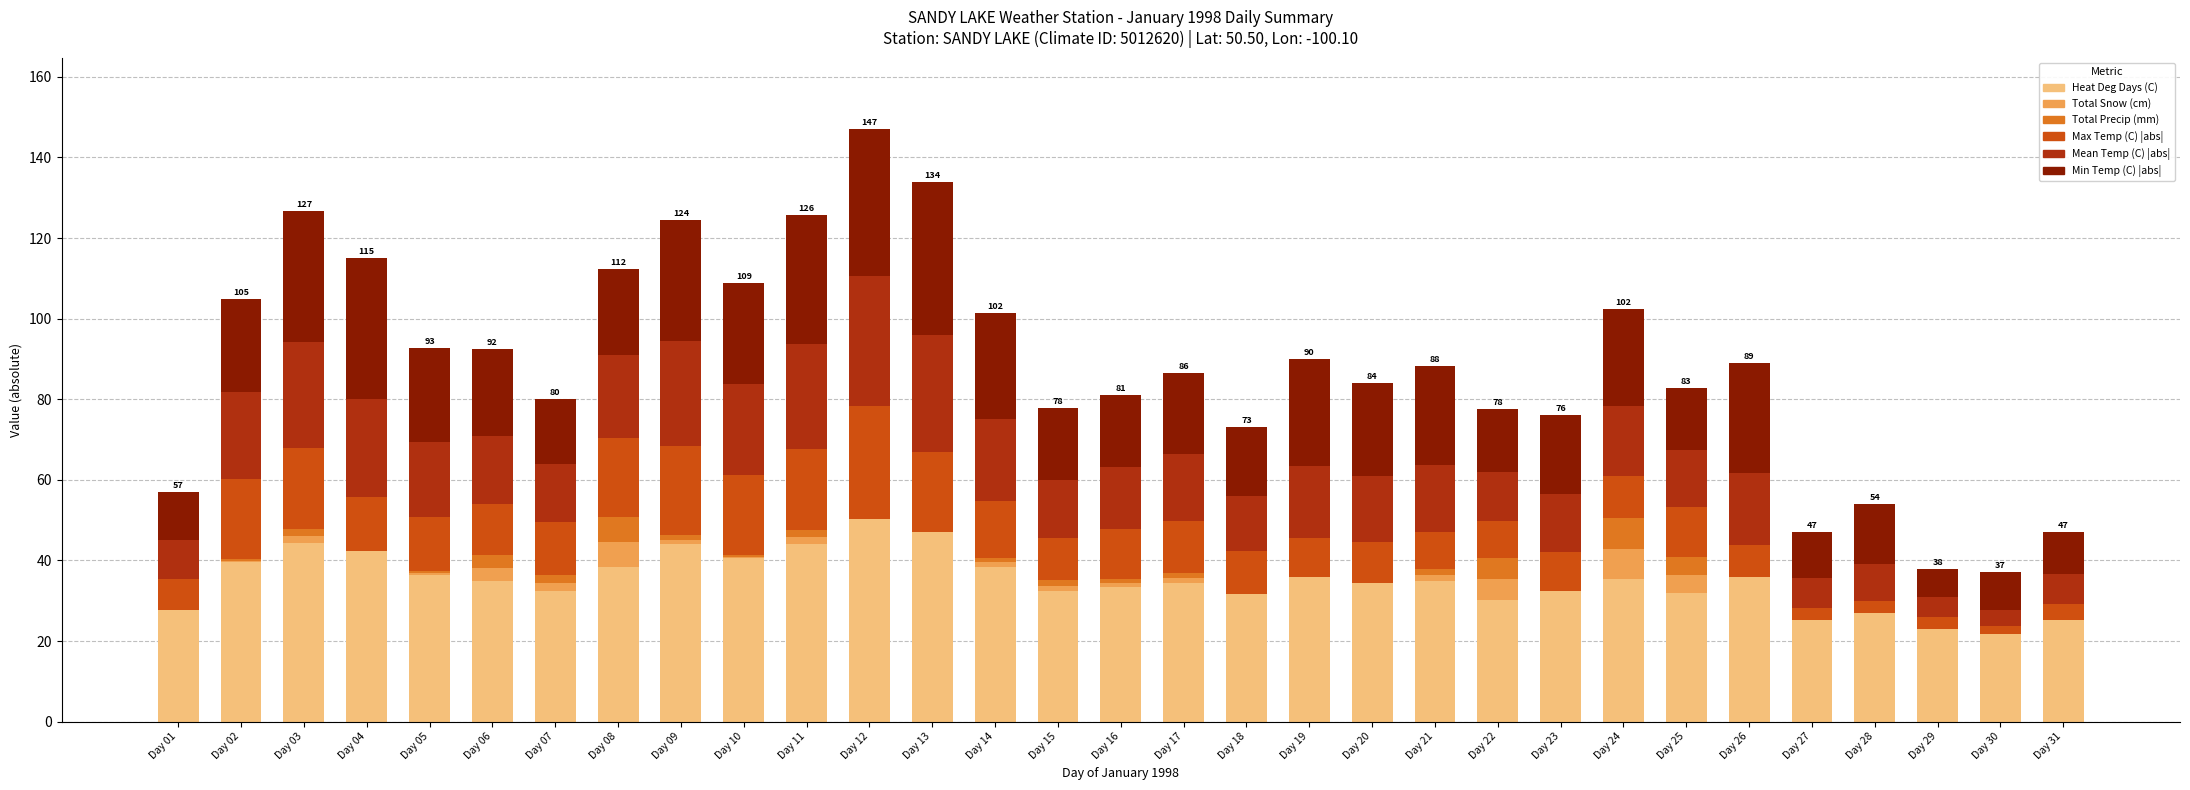

What is the total value across all series at Day 08?

112.4